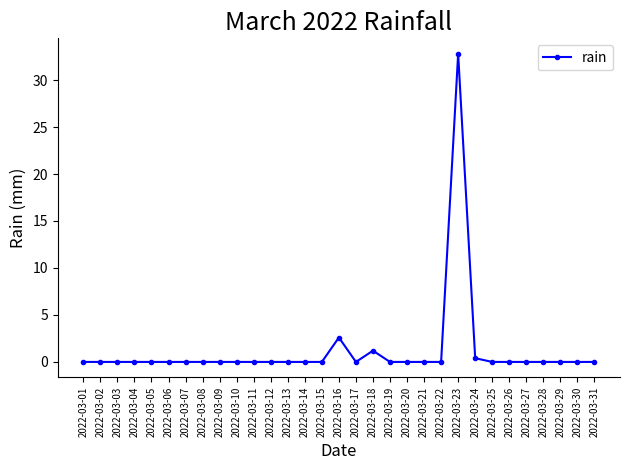

Is it true that the value at 2022-03-29 is 0.0?

True